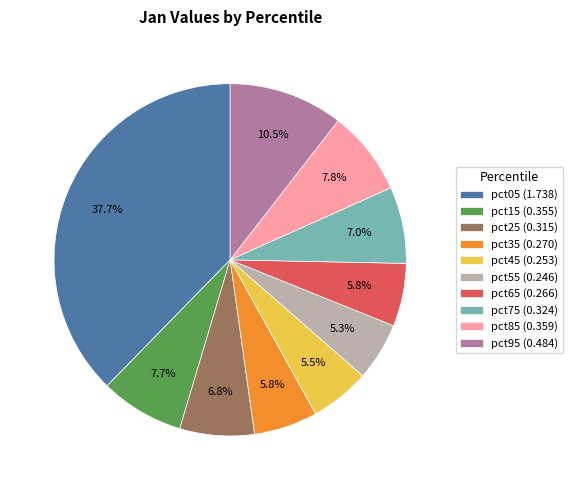

Does pct75 account for over 50% of the chart?

No